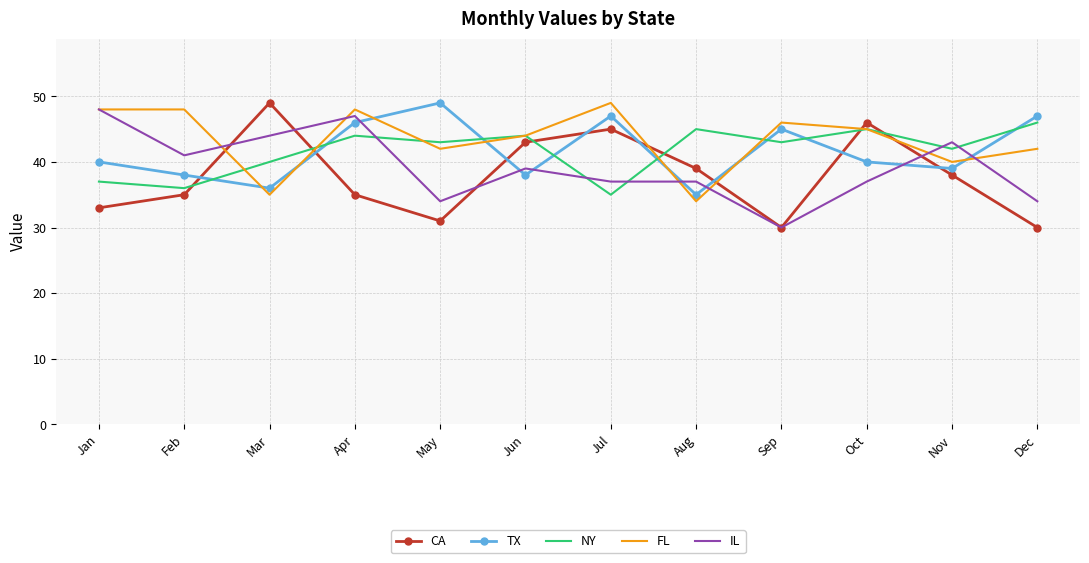

At which category does CA reach its first local peak?

Mar